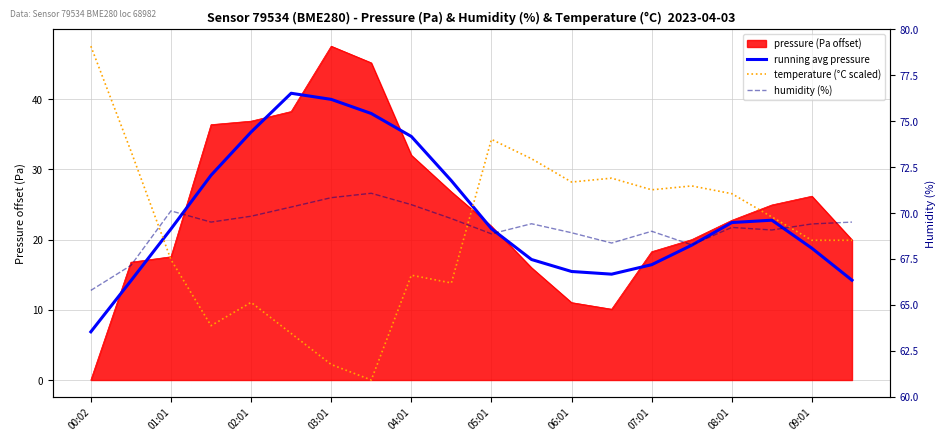

How many data points does each series have?

20